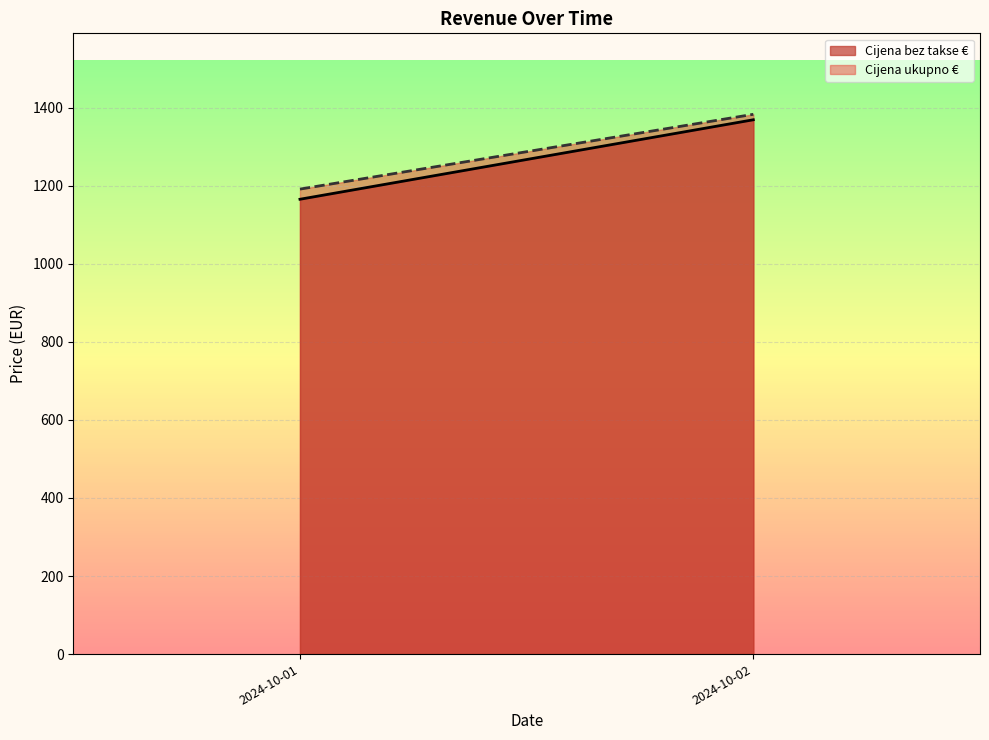

True or false: Cijena ukupno and Cijena bez takse cross at least once.

False